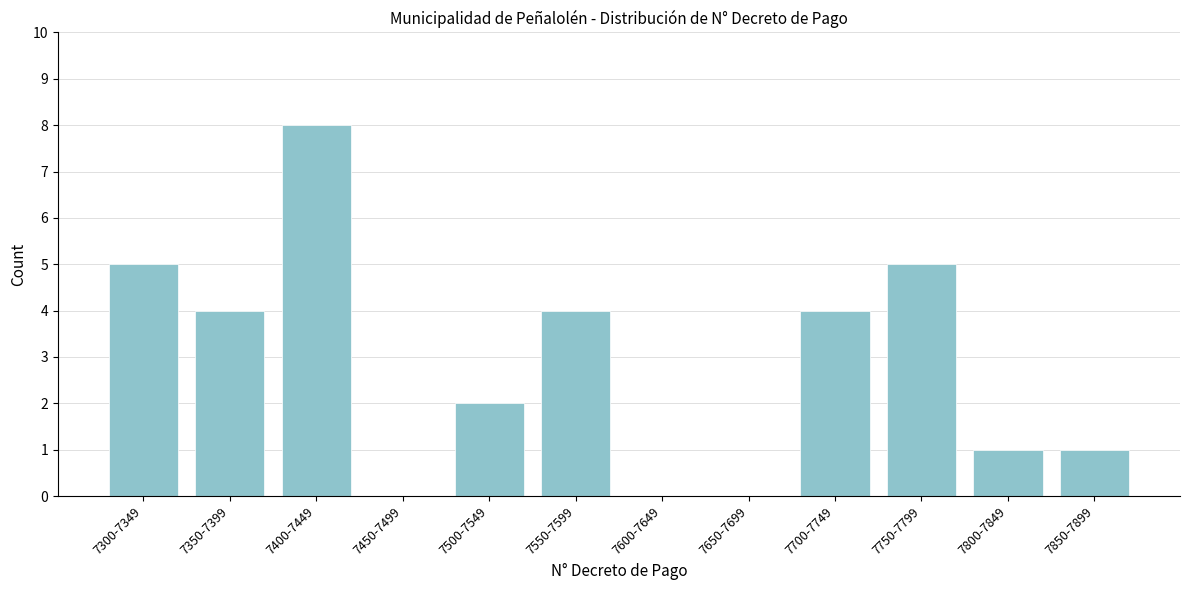

Reading left to right, list all the values displayed in this chart.

7300-7349=5	7350-7399=4	7400-7449=8	7450-7499=0	7500-7549=2	7550-7599=4	7600-7649=0	7650-7699=0	7700-7749=4	7750-7799=5	7800-7849=1	7850-7899=1